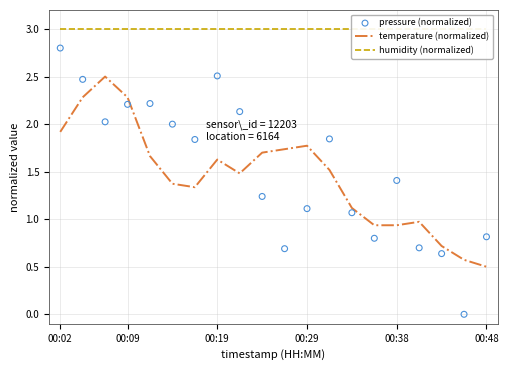

What are all the series names shown in the legend?

temperature (normalized), humidity (normalized), pressure (normalized)